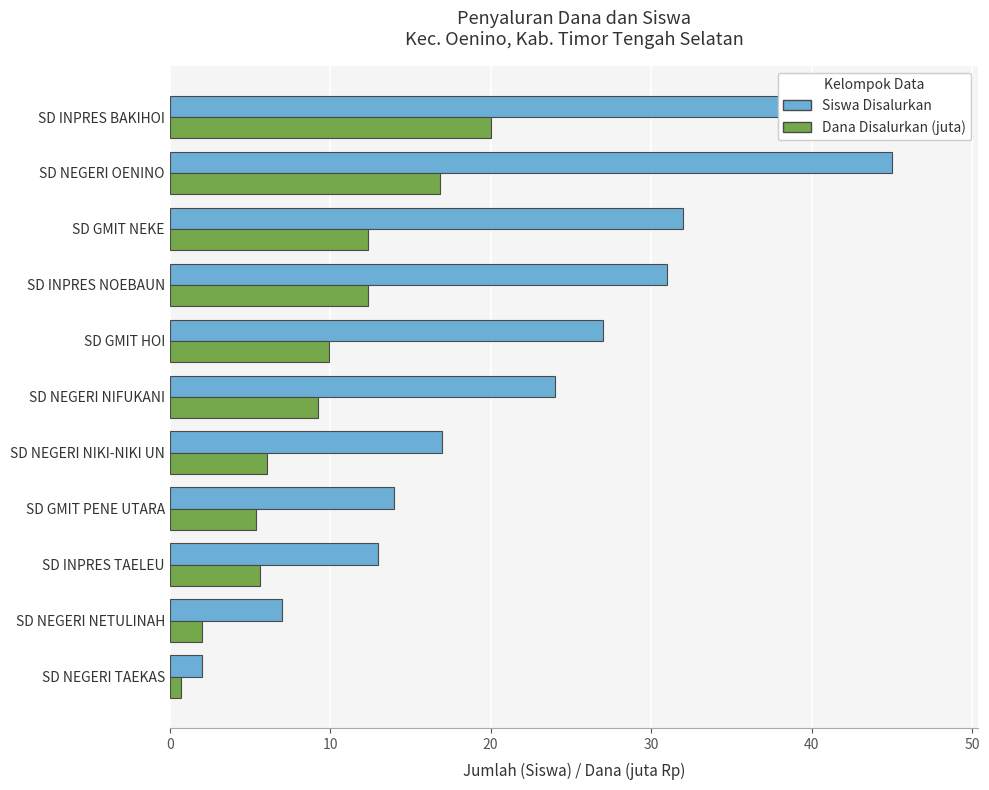

True or false: Dana Disalurkan (juta) has a value of 0.5 at SD NEGERI NETULINAH.

False